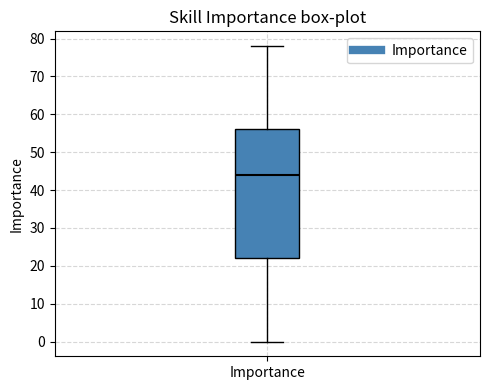

Where does the median line of the box for Importance sit on the y-axis? The values are not printed on the chart, so give them approximately, as read against the axis.

44